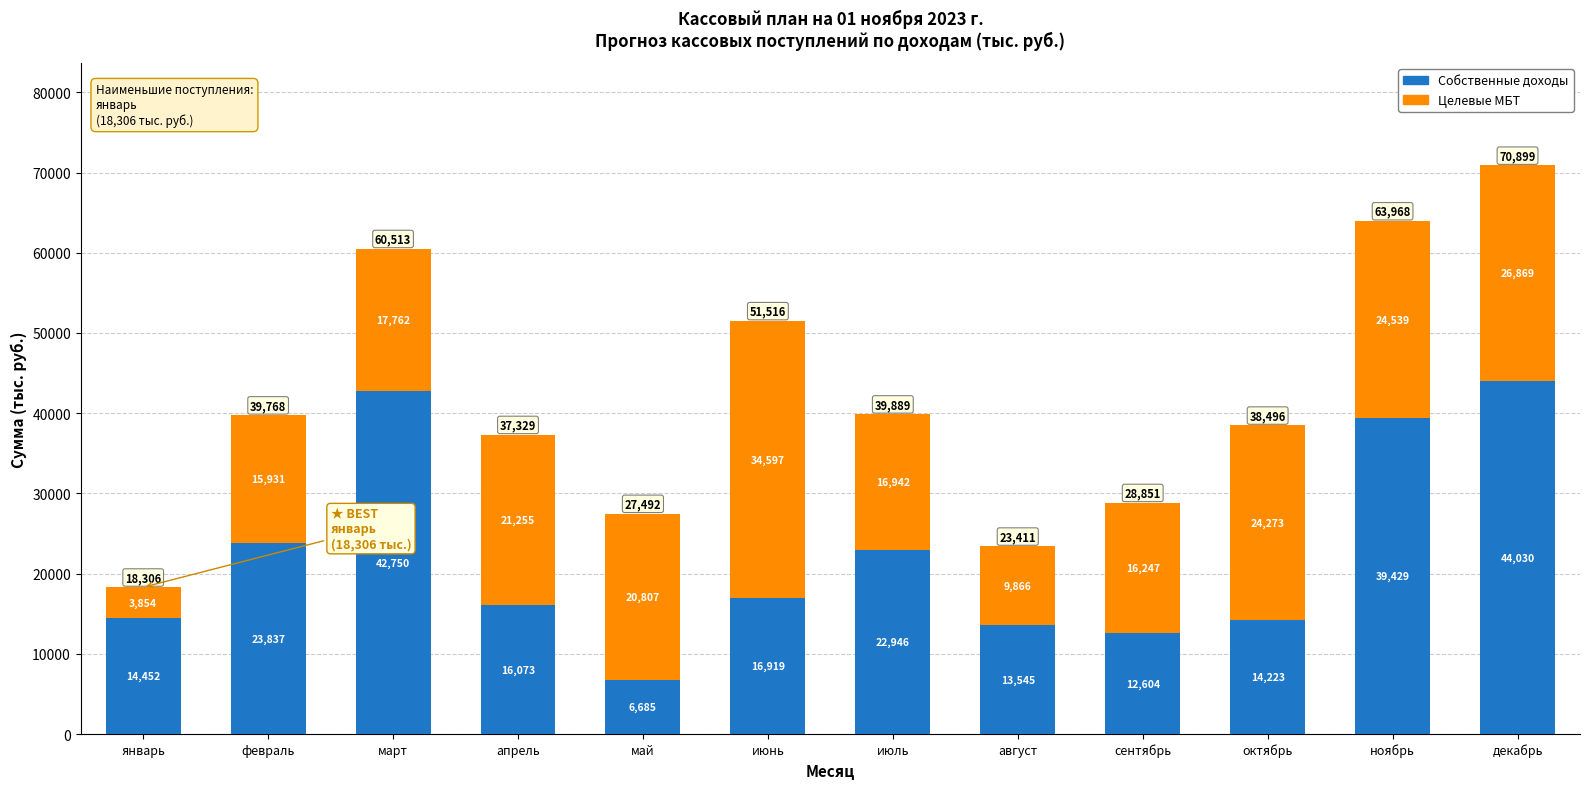

At which category is the sum across all series the highest?

декабрь